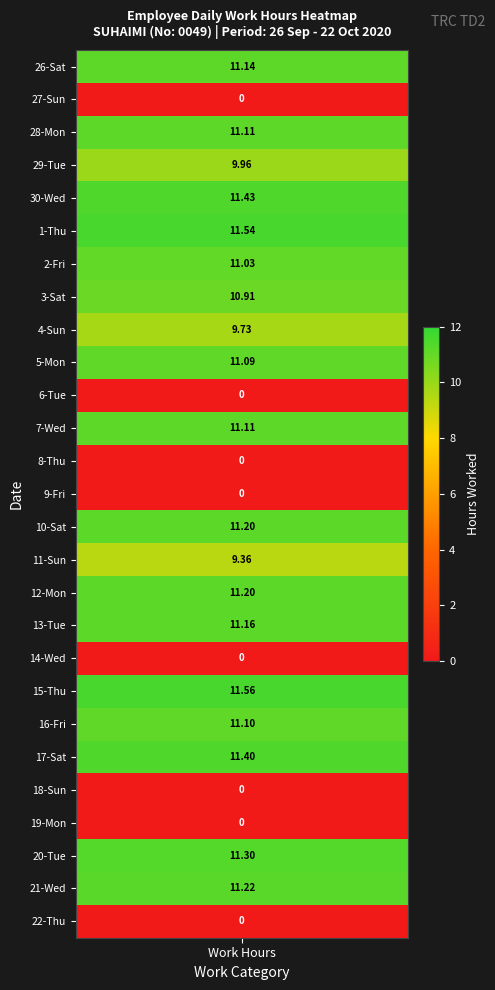

Reading left to right, extract all data points from this chart.

11.1	0.0	11.1	10.0	11.4	11.5	11.0	10.9	9.7	11.1	0.0	11.1	0.0	0.0	11.2	9.4	11.2	11.2	0.0	11.6	11.1	11.4	0.0	0.0	11.3	11.2	0.0